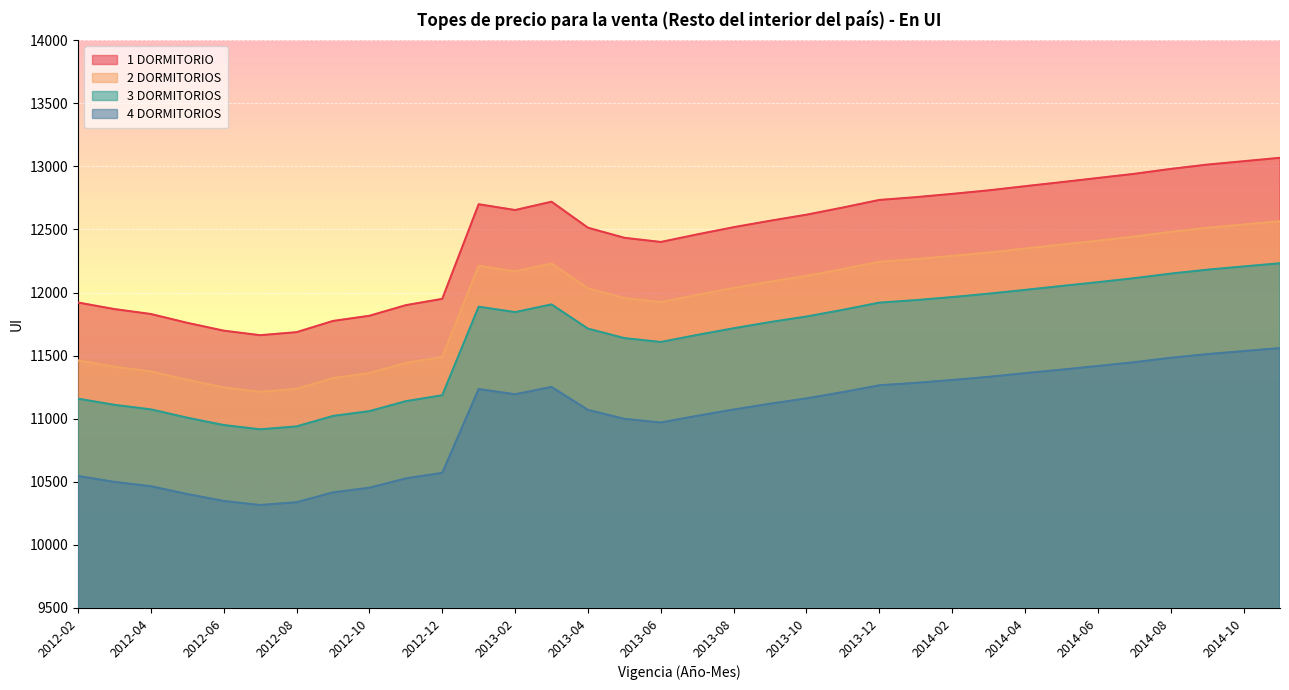

Rank the series at 2012-05 from lowest to highest value.

4 DORMITORIOS, 3 DORMITORIOS, 2 DORMITORIOS, 1 DORMITORIO